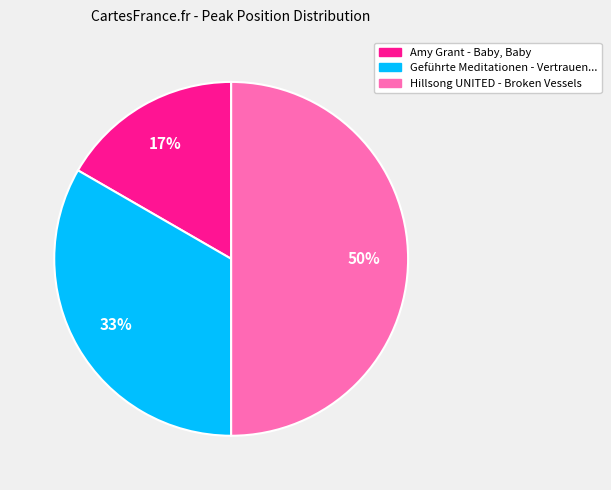

To the nearest percent, what is the difference between the largest and smallest slice percentages?

33%